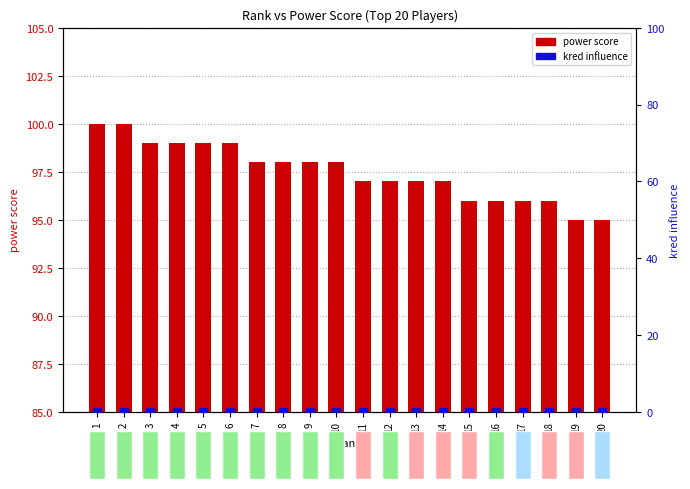

At which category is the sum across all series the highest?

1